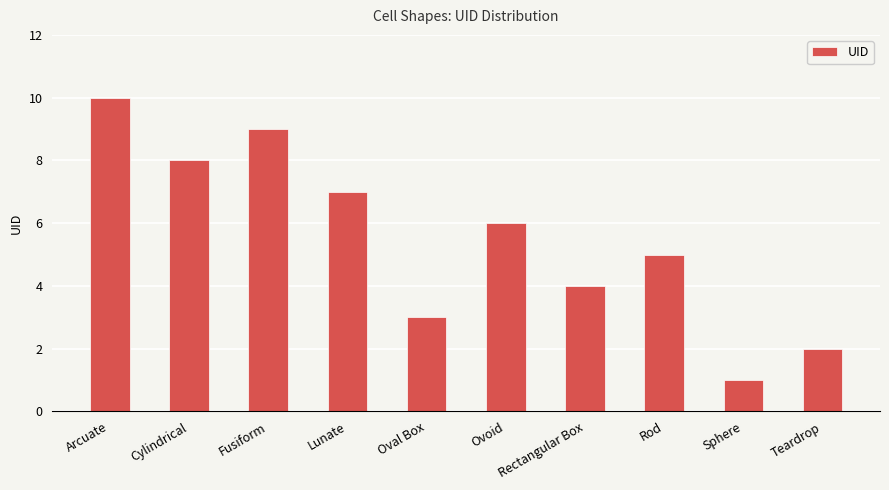

Is it true that the value at Oval Box is 3?

True